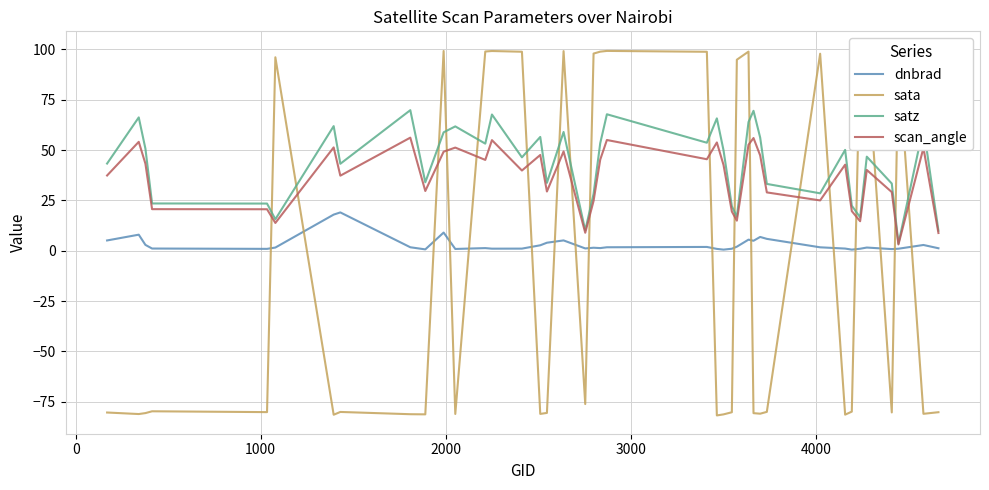

How many data points in dnbrad are less than 1?

10